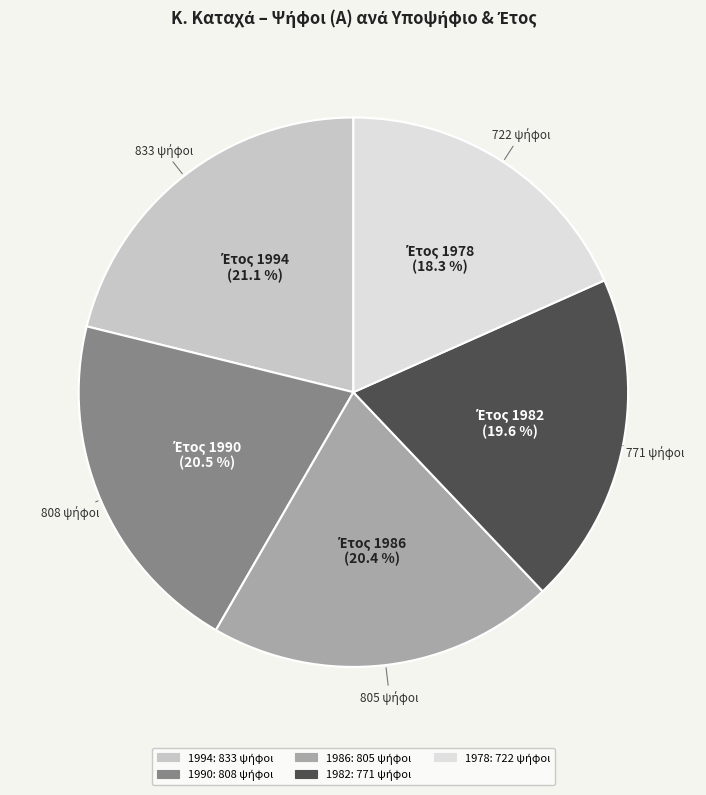

Is there a majority slice in this chart?

No